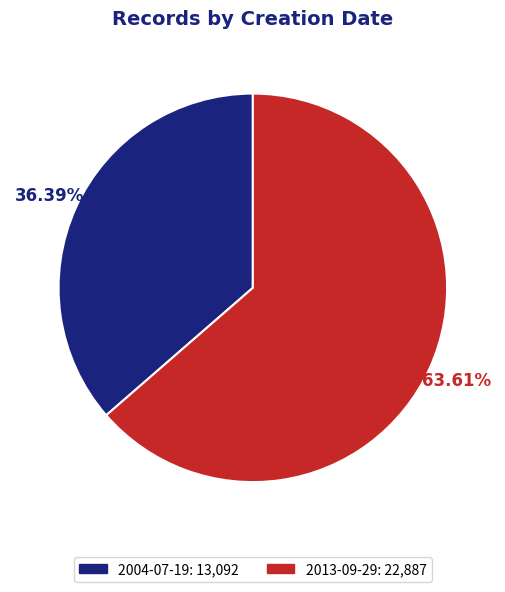

Does 2013-09-29 represent more than half of the total?

Yes